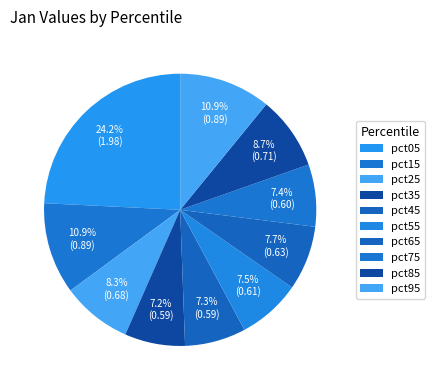

Which has a higher value, pct75 or pct85?

pct85